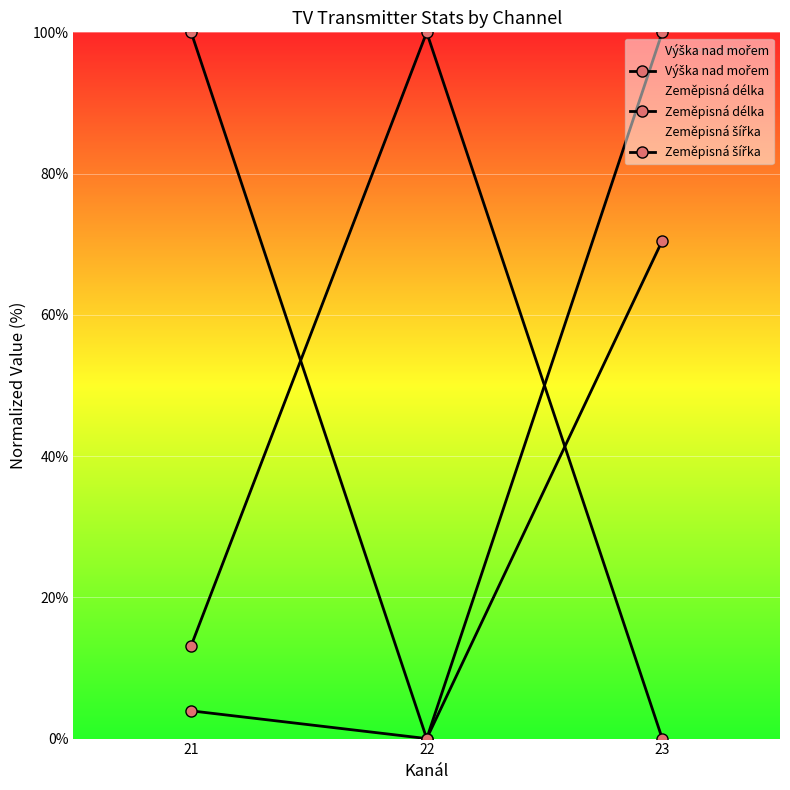

How many positive values does the Zeměpisná šířka series have?

2